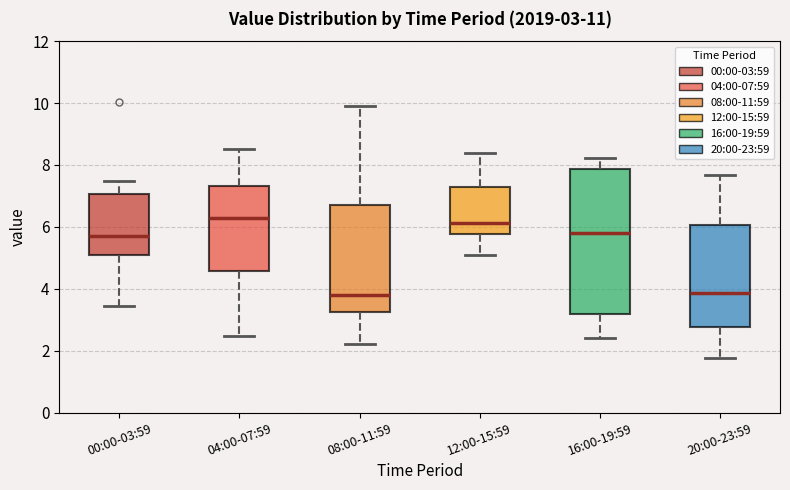

Comparing the boxes themselves (not the whiskers), which one is the tallest?

16:00-19:59